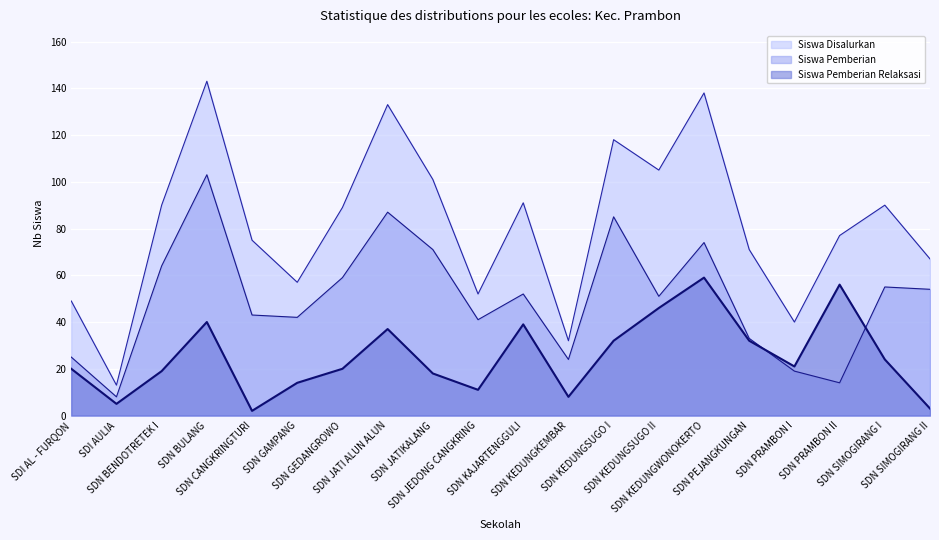

At which label does Siswa Pemberian Relaksasi first exceed 21?

SDN BULANG